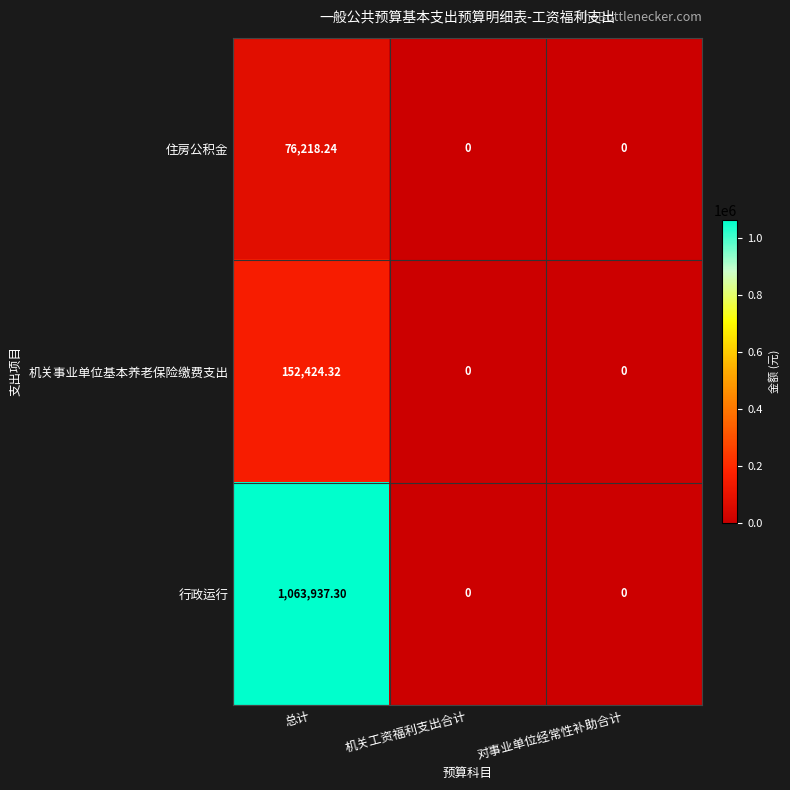

At how many categories does at least one series exceed 265428?

1